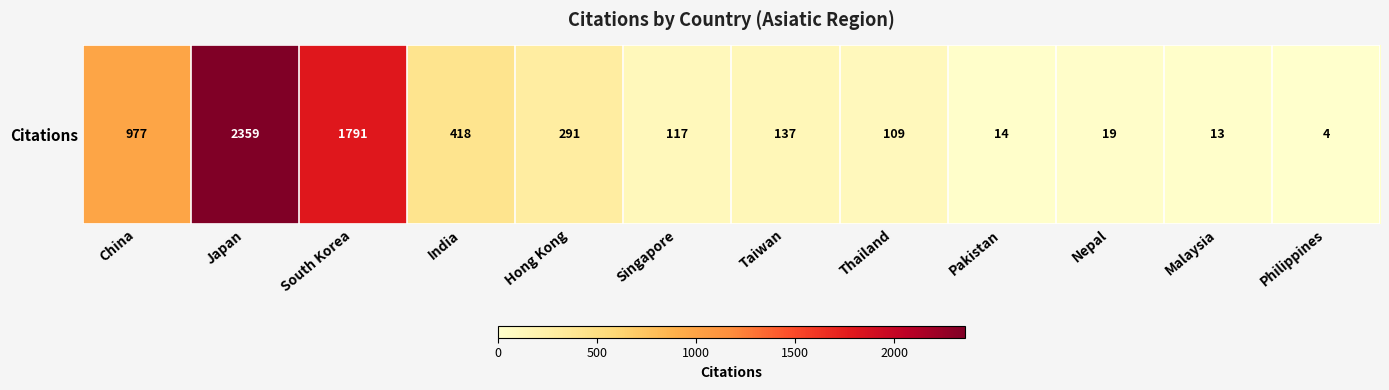

Rank the categories by value from lowest to highest.

Philippines, Malaysia, Pakistan, Nepal, Thailand, Singapore, Taiwan, Hong Kong, India, China, South Korea, Japan